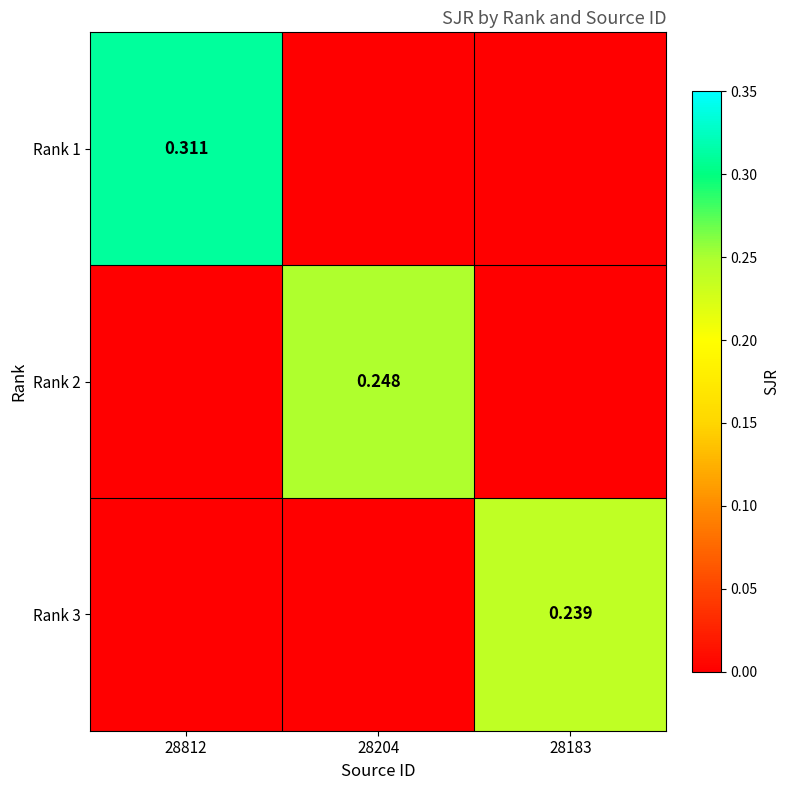

Which category has the highest value in the Rank 1 series?

28812